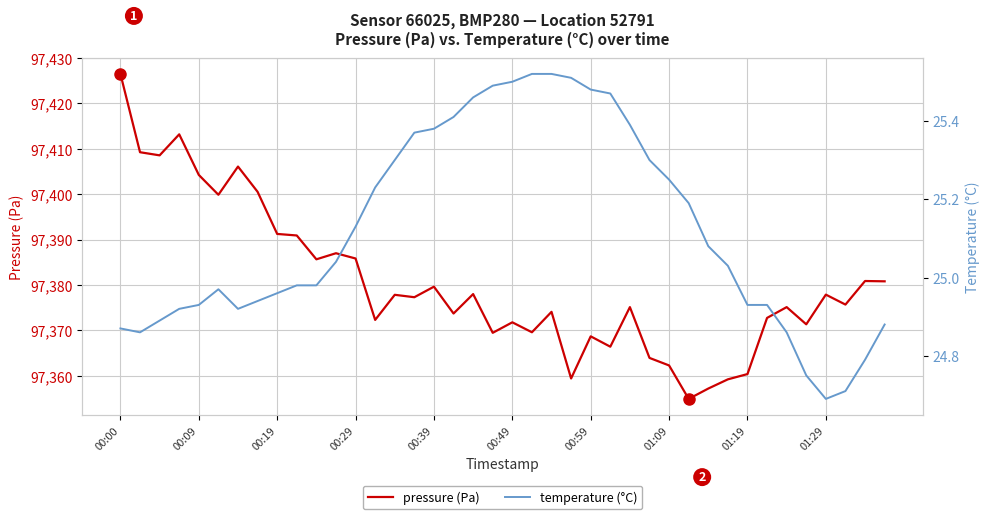

True or false: pressure (Pa) has a value of 97426.5 at 00:00.

True